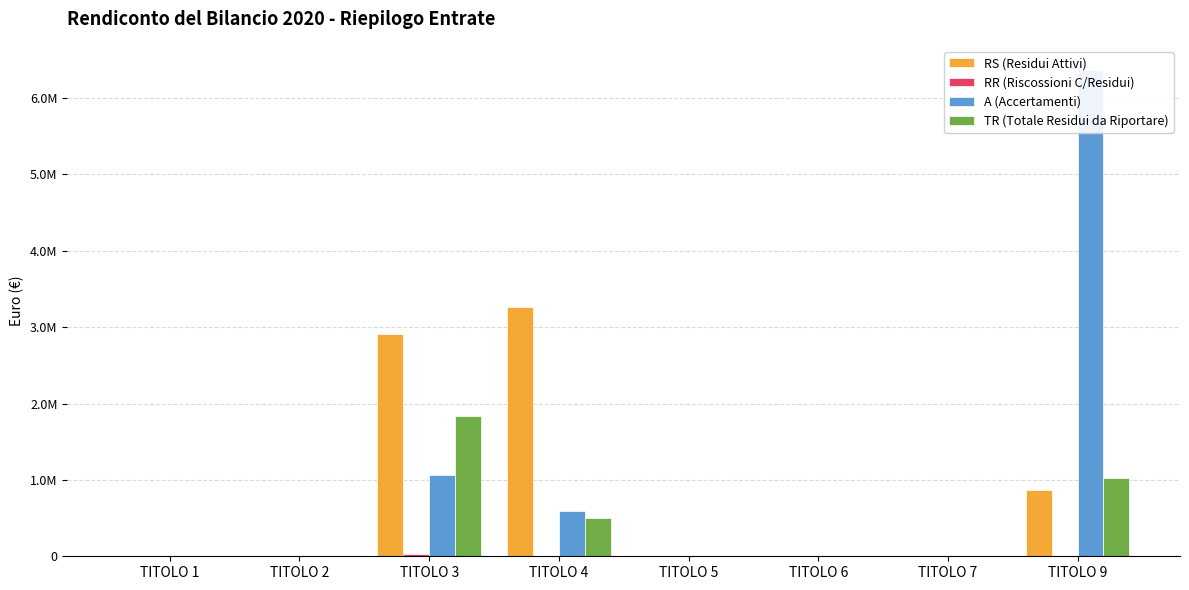

How many series are shown in this chart?

4